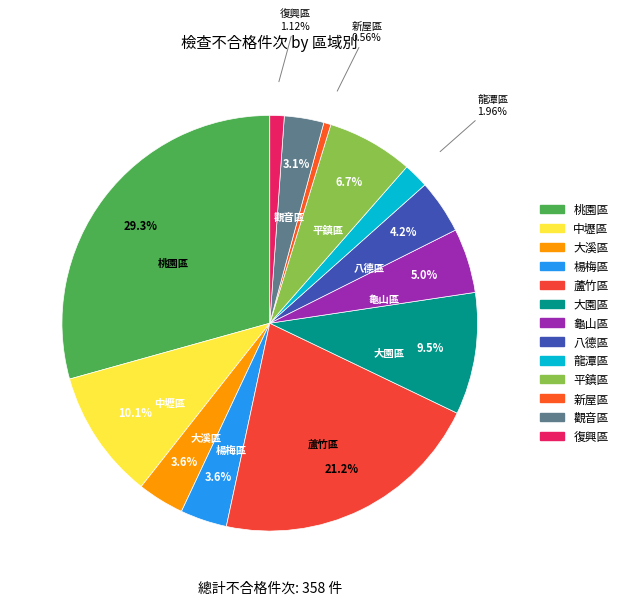

How much of the chart is everything except 觀音區?

96.9%